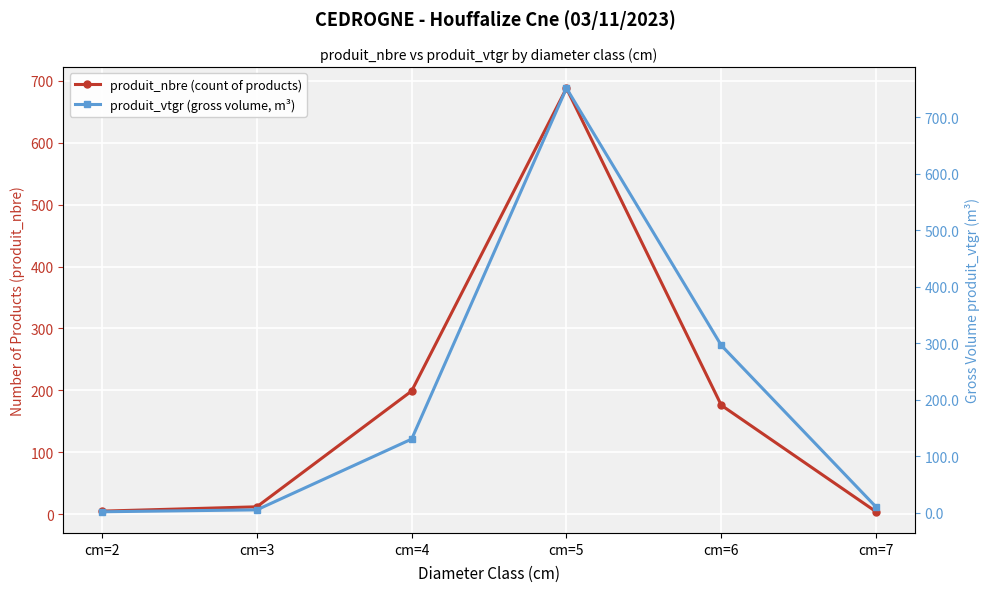

What is the difference between the highest and lowest values at cm=5?

63.0